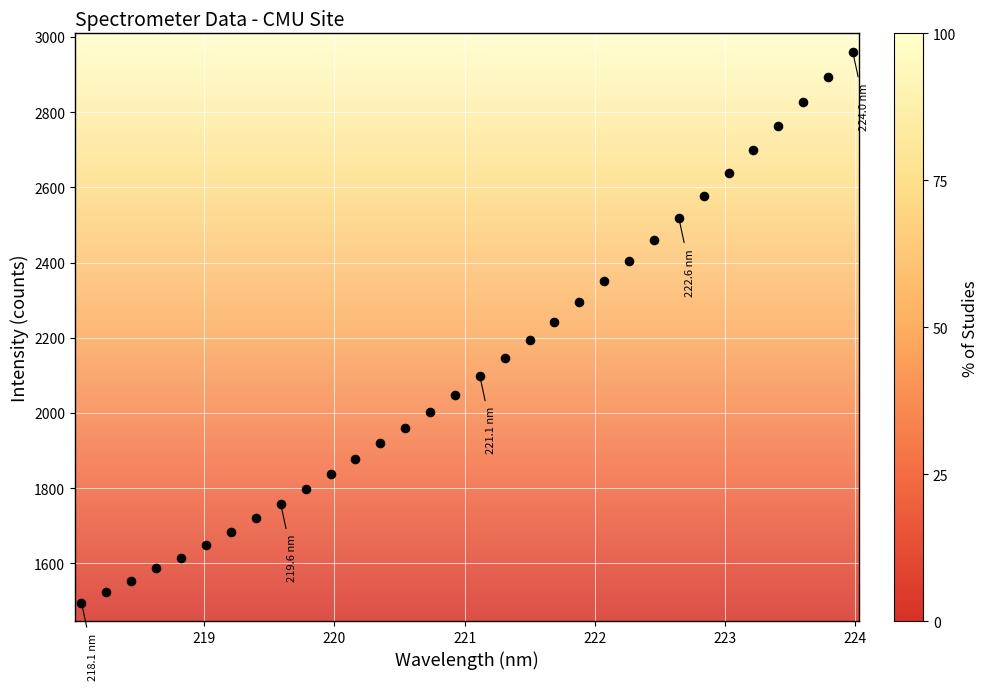

What is the range of Y values (max minus min)?

1463.9